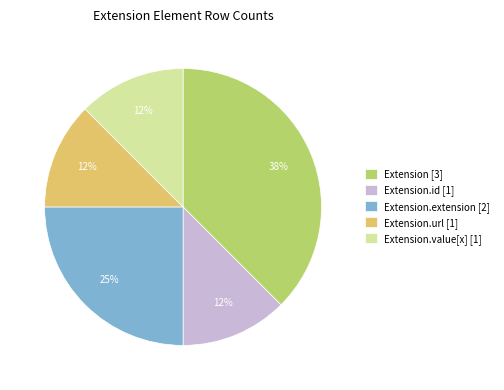

Do Extension.extension [2] and Extension.id [1] together represent more than half of the pie?

No